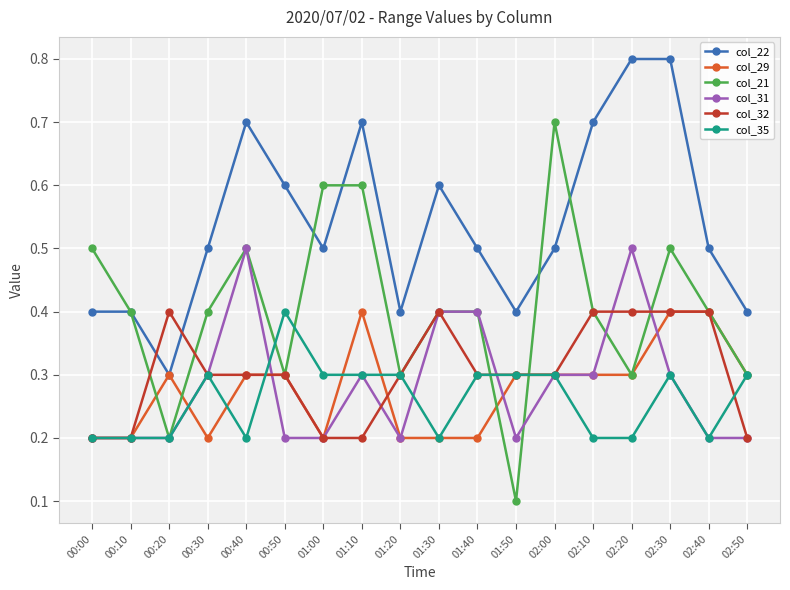

True or false: col_32 has more than 0 interior local peaks.

True